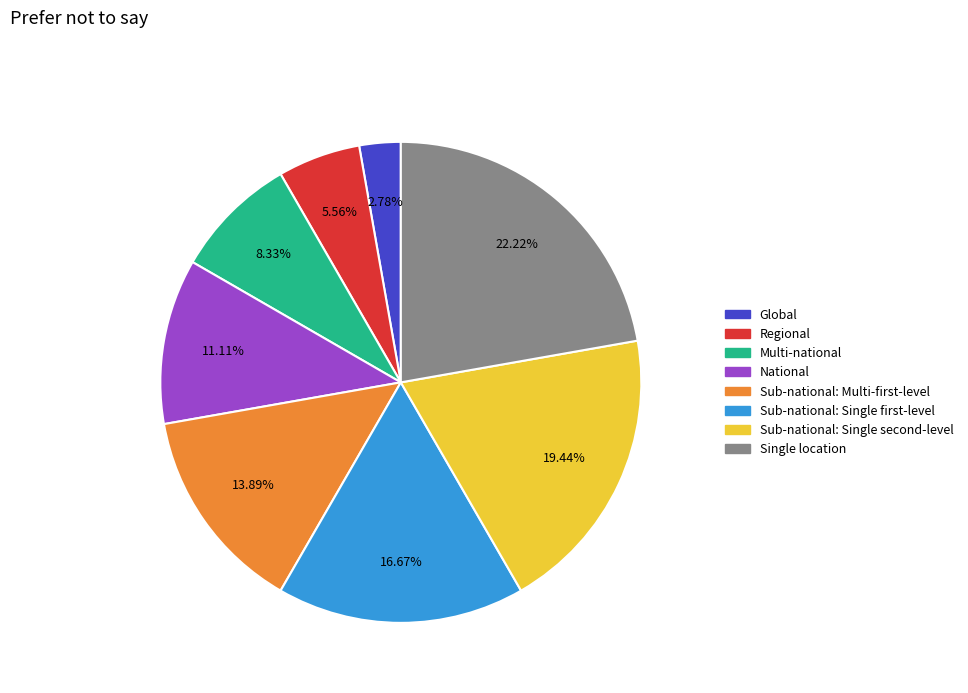

What is the largest slice in the pie chart?

Single location